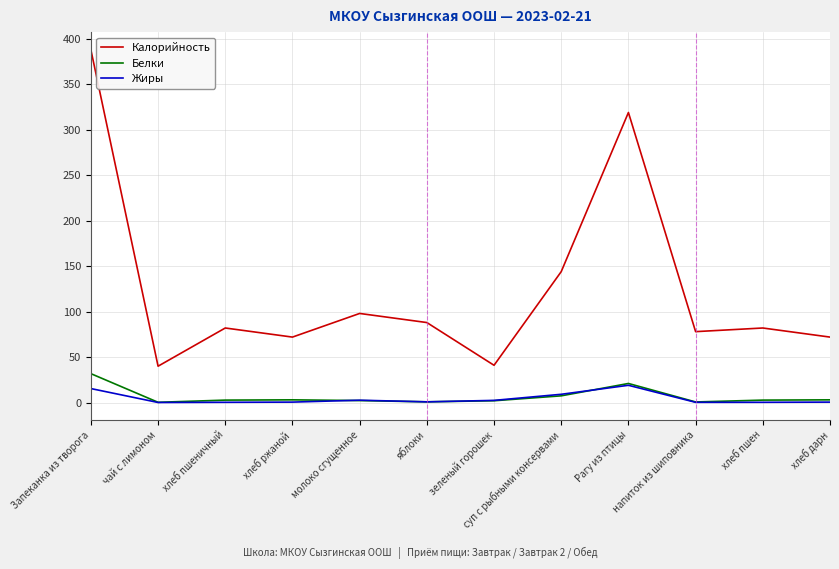

What is the difference between the highest and lowest values at напиток из шиповника?

77.7